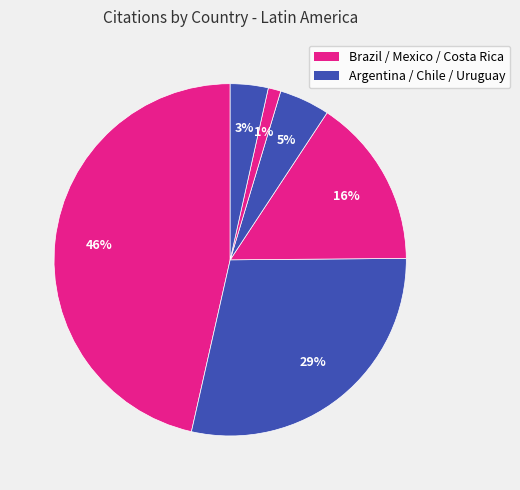

Count the number of slices in the pie.

6